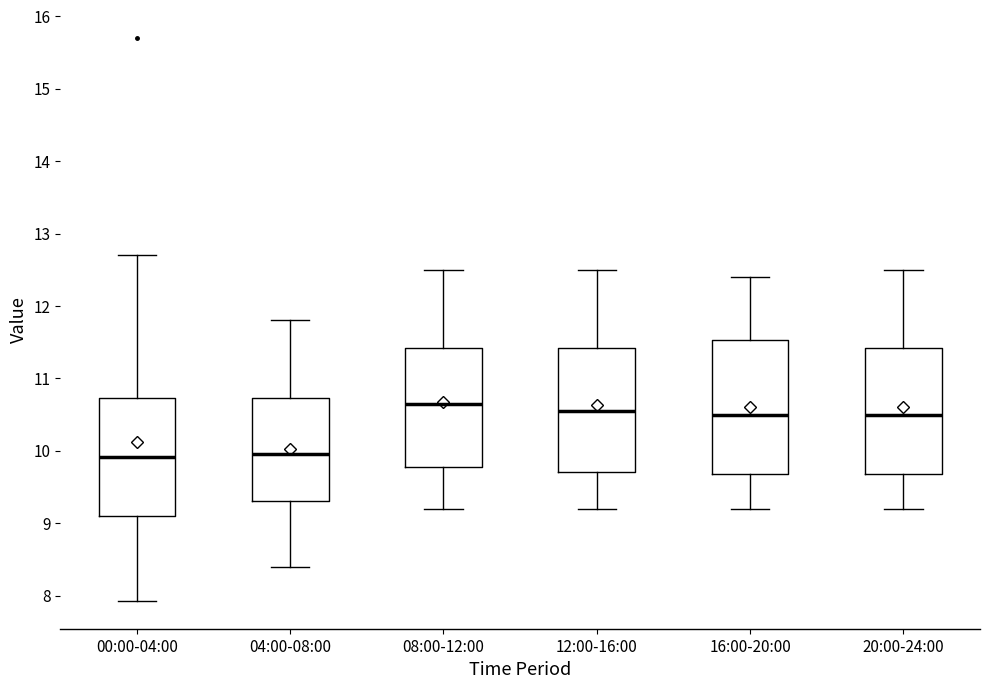

Where is the lower edge of the box for 20:00-24:00 on the y-axis? The values are not printed on the chart, so give them approximately, as read against the axis.

9.7